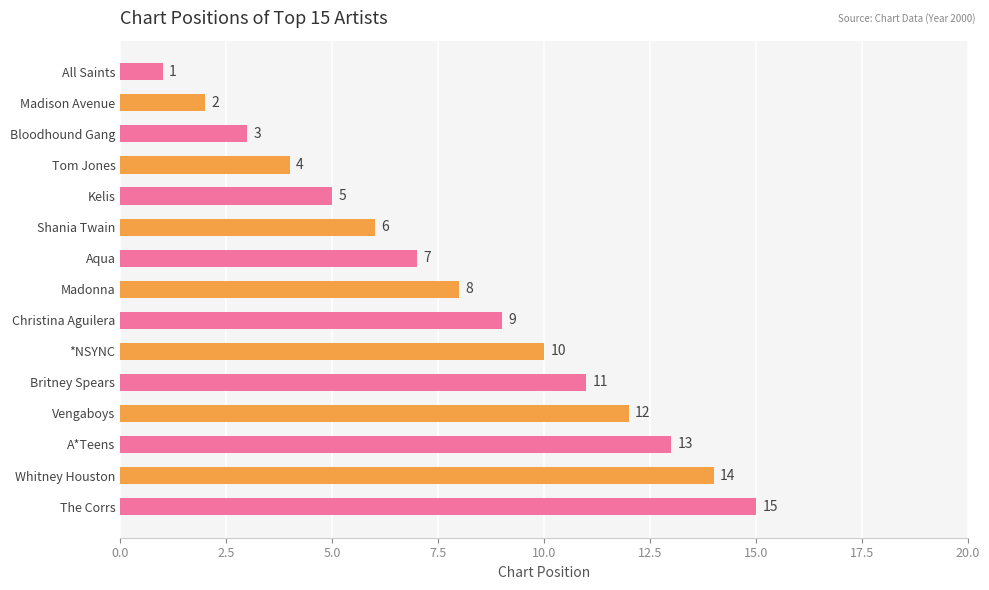

Where is the data nearest to the value 8?

Madonna